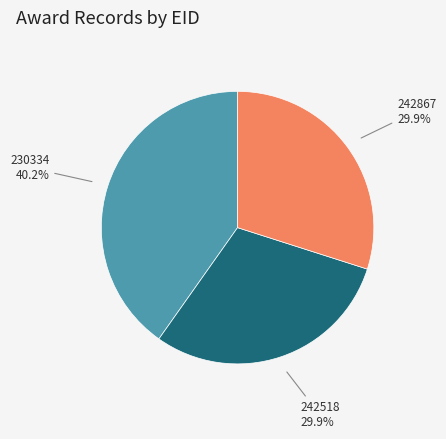

Combined, do 242867 and 230334 account for over 50%?

Yes